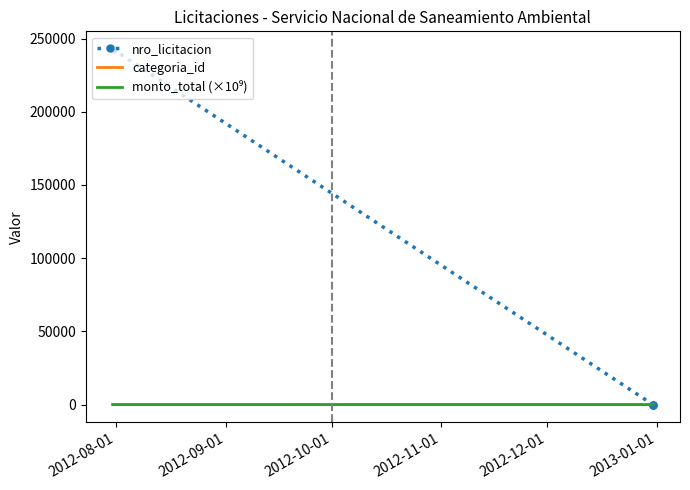

Between 2012-08-01 and 2012-10-01, which series saw the biggest shift?

nro_licitacion